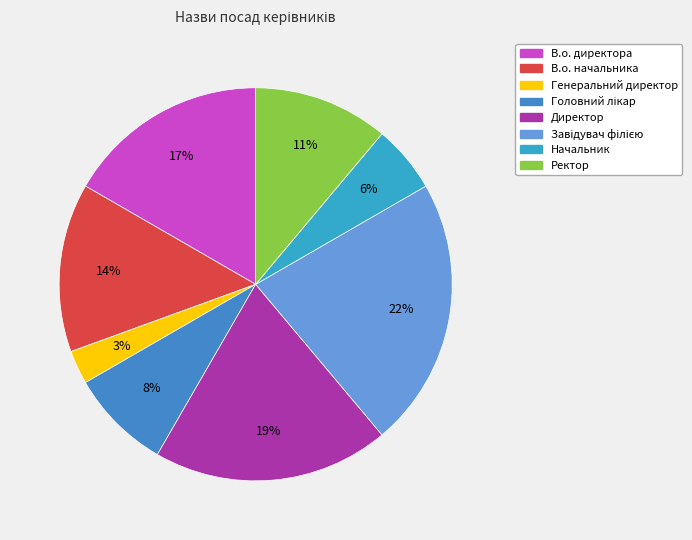

What is the smallest slice in the pie chart?

Генеральний директор